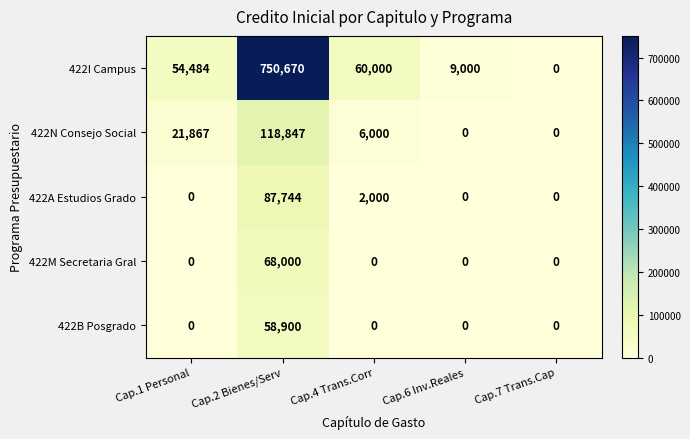

True or false: 422B Posgrado has a value of 31627 at Cap.7 Trans.Cap.

False